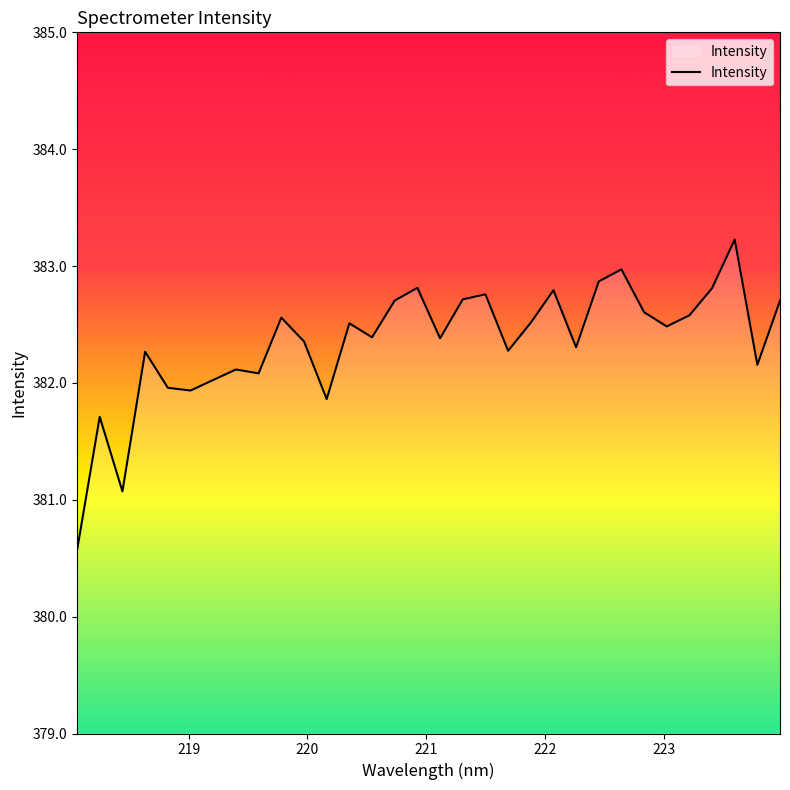

What is the maximum value shown in the chart?

383.2